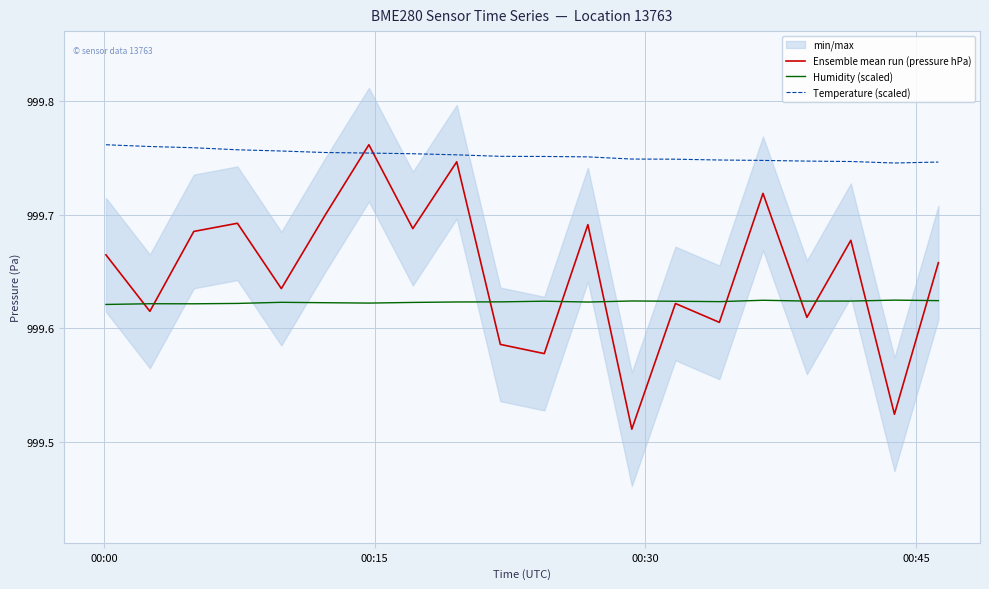

How many lines are shown in the chart?

3